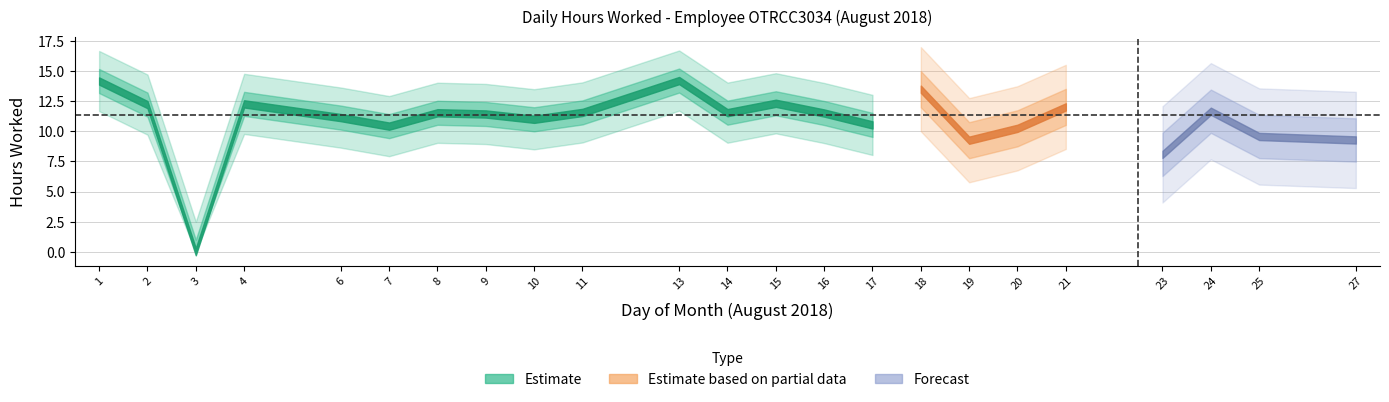

Which has a higher value, 15 or 27?

15